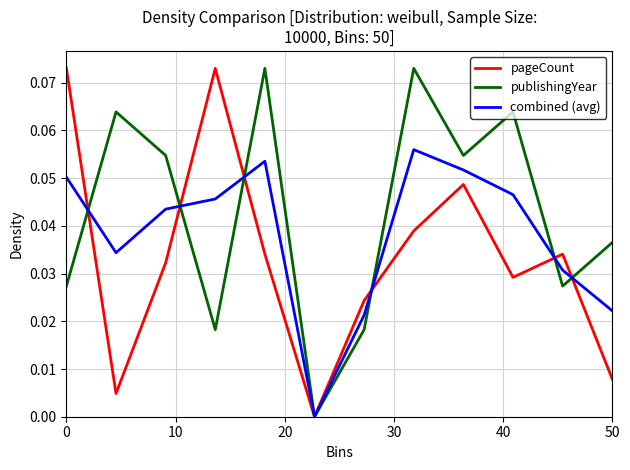

True or false: pageCount has more than 2 points higher than both neighbors.

True